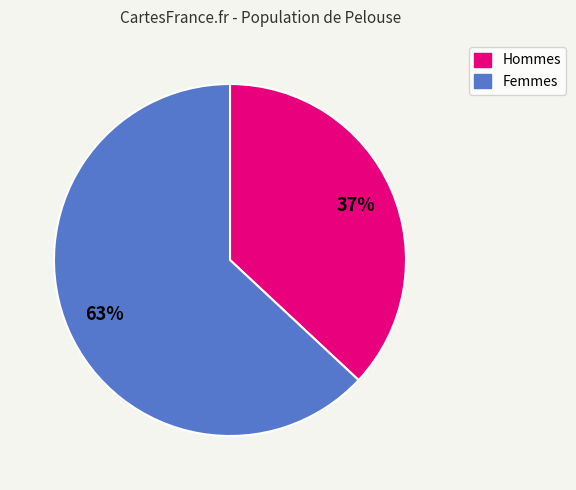

To the nearest percent, what is the difference between the largest and smallest slice percentages?

26%